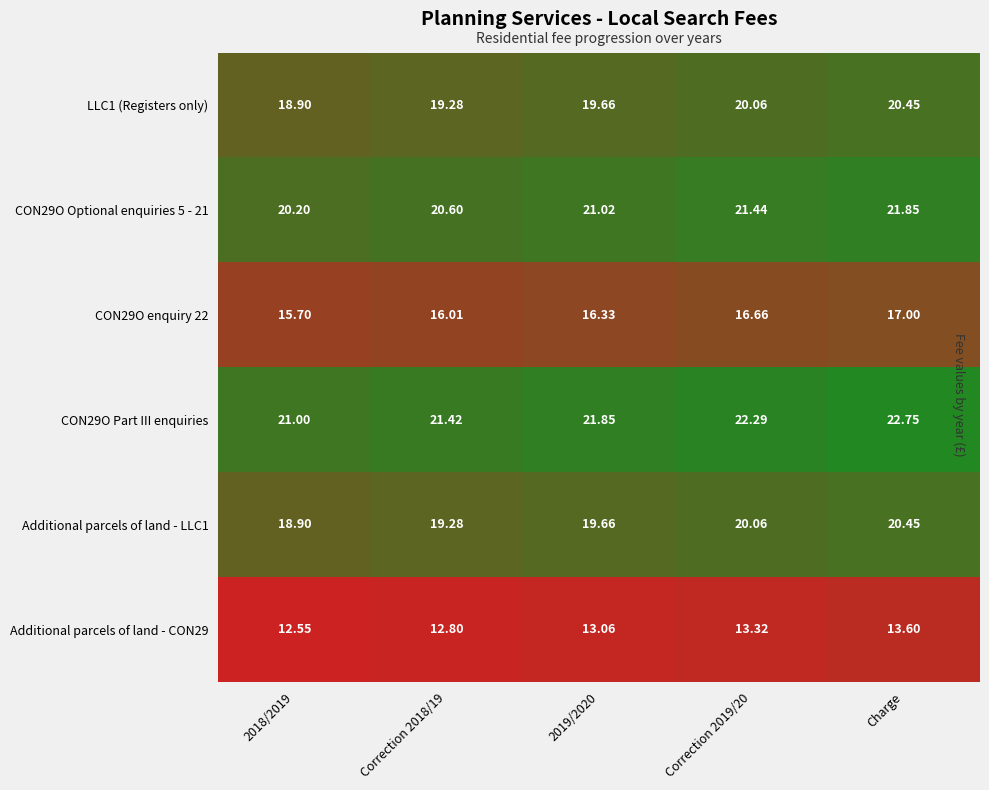

Is the value of Additional parcels of land - CON29 at Charge greater than the value of CON29O enquiry 22 at Charge?

No